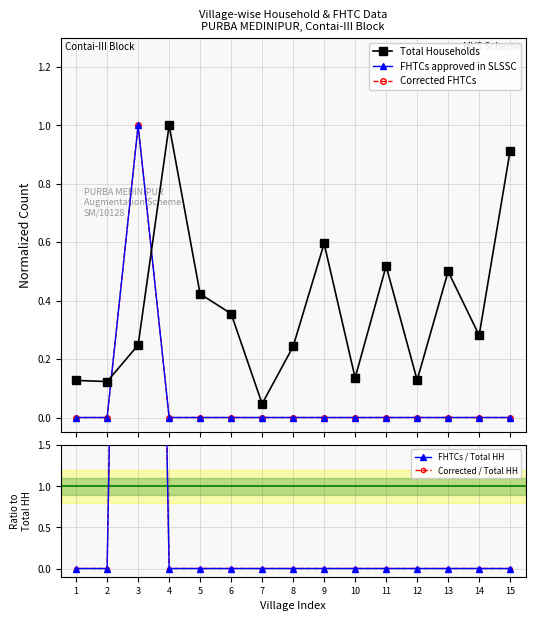

At which label does FHTCs / Total HH reach its peak?

3